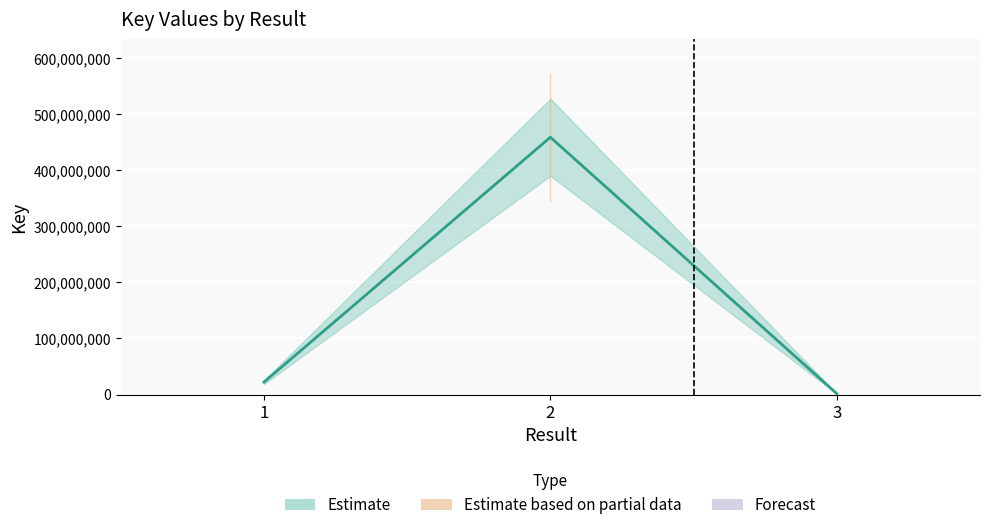

Between 2 and 1, which is larger?

2